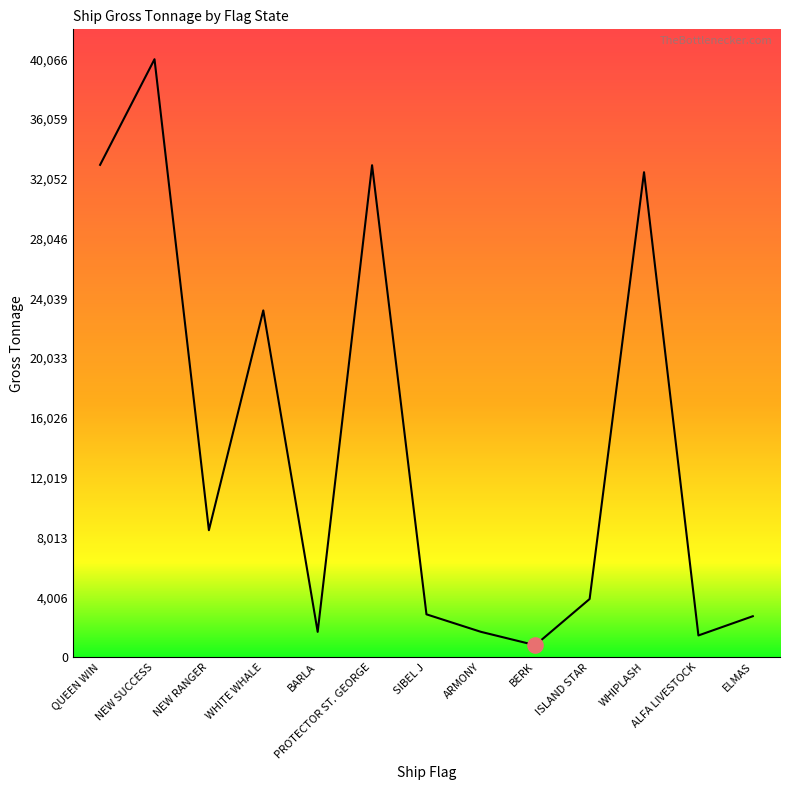

Approximately how many times larger is the value at WHIPLASH compared to BARLA?

19.3